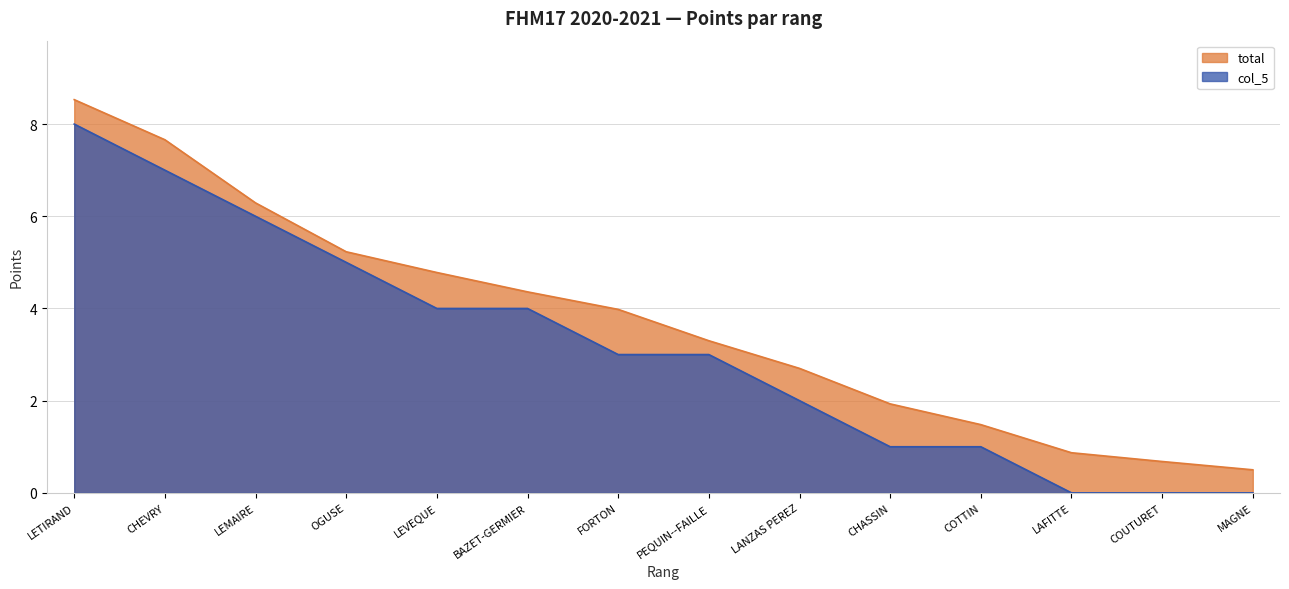

The value of total at FORTON is 0.8. True or false?

False